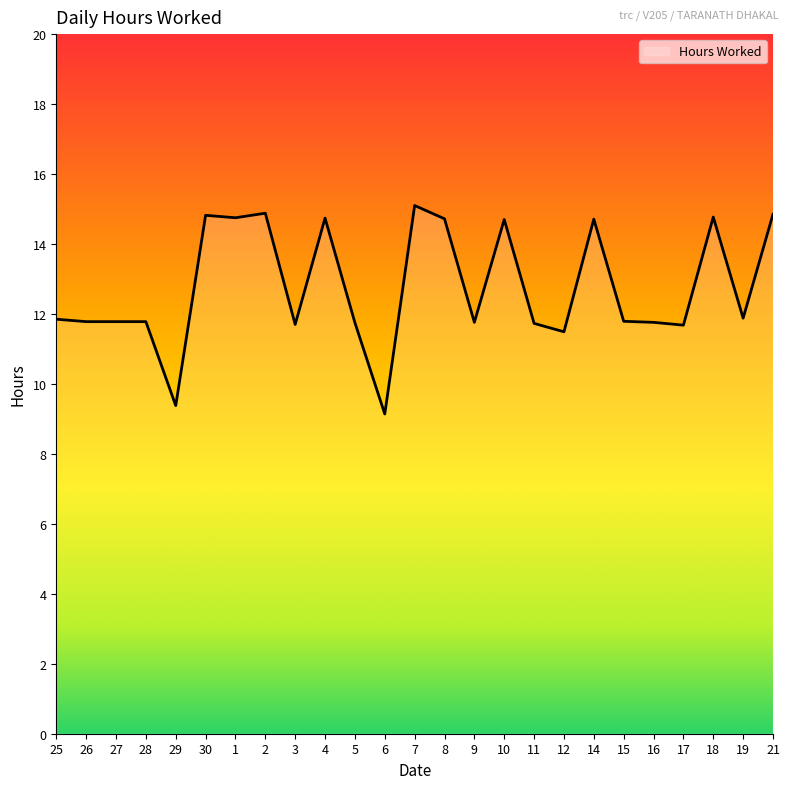

The chart shows a value of 21.6 at 14. True or false?

False